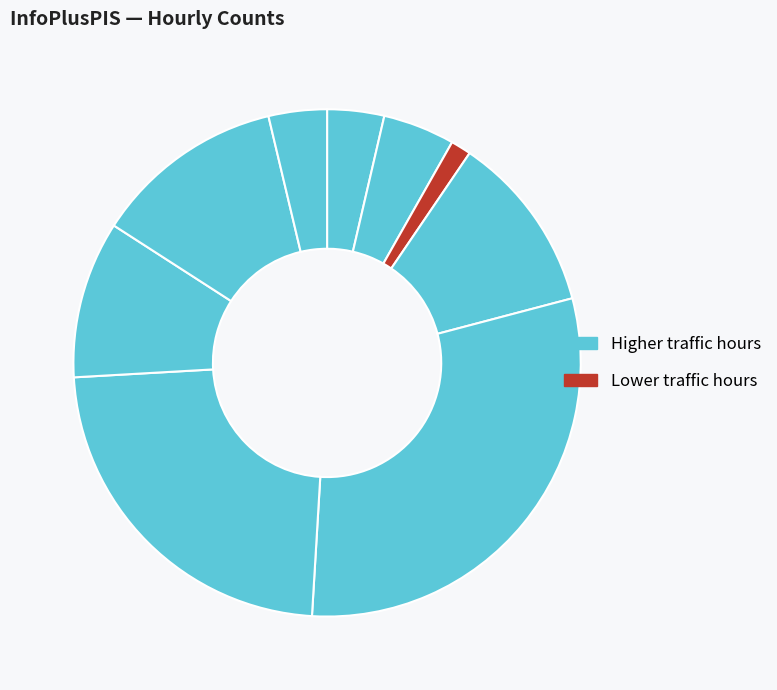

Does any single category account for the majority?

No